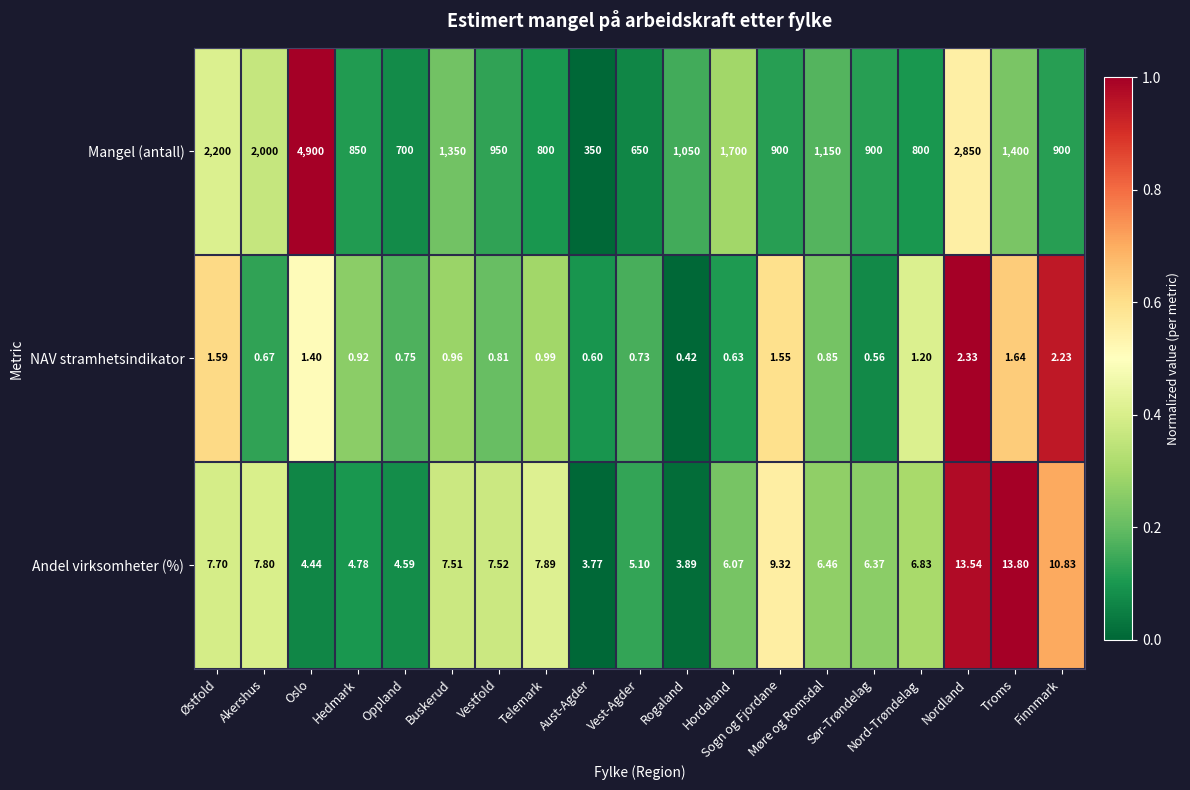

List the series in order of their peak value, lowest first.

NAV stramhetsindikator, Andel virksomheter (%), Mangel (antall)